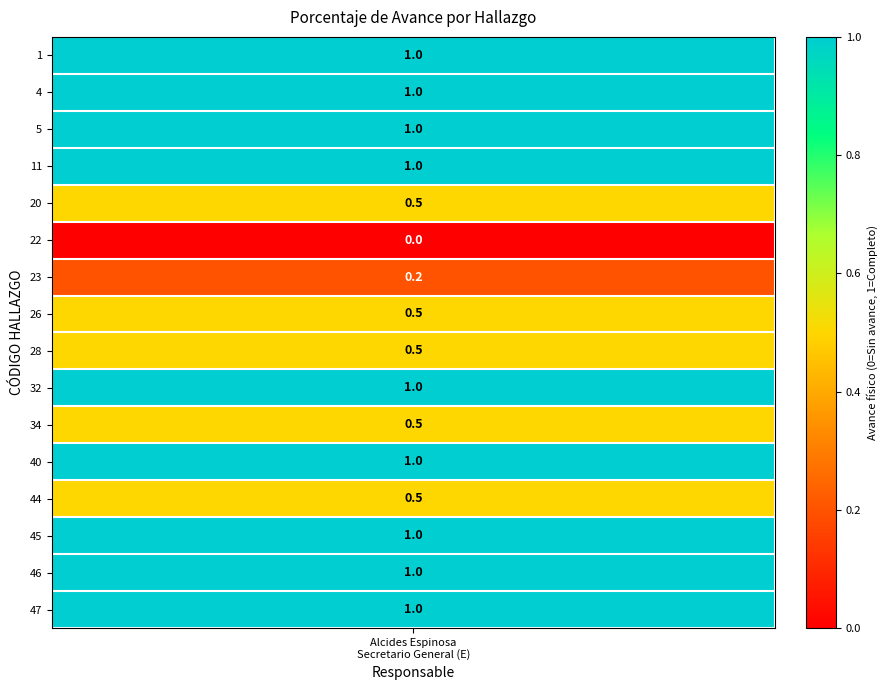

How many data points are less than 1?

7